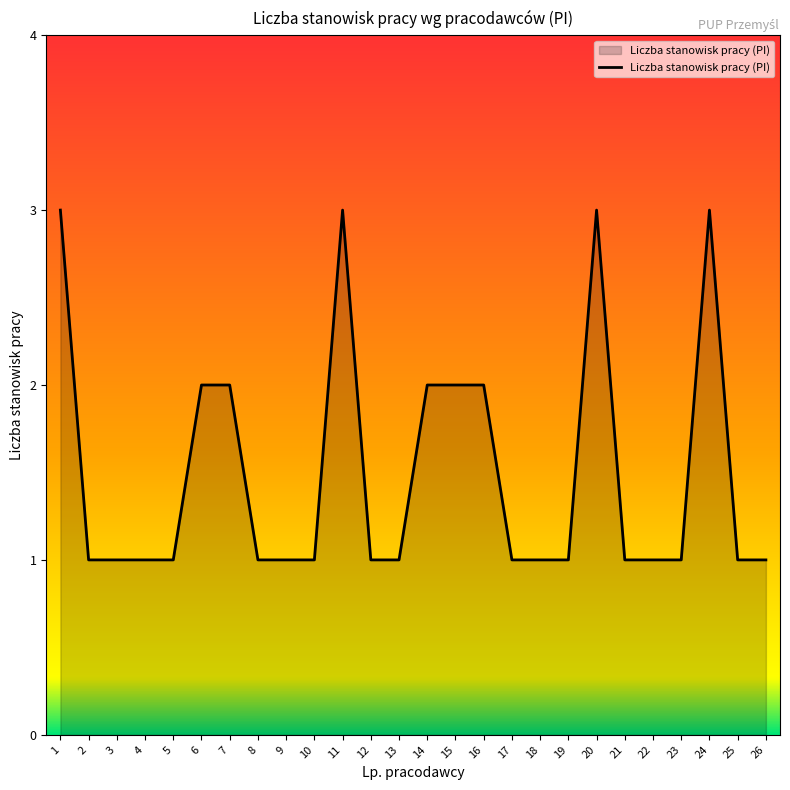

How many distinct data groups are displayed?

1